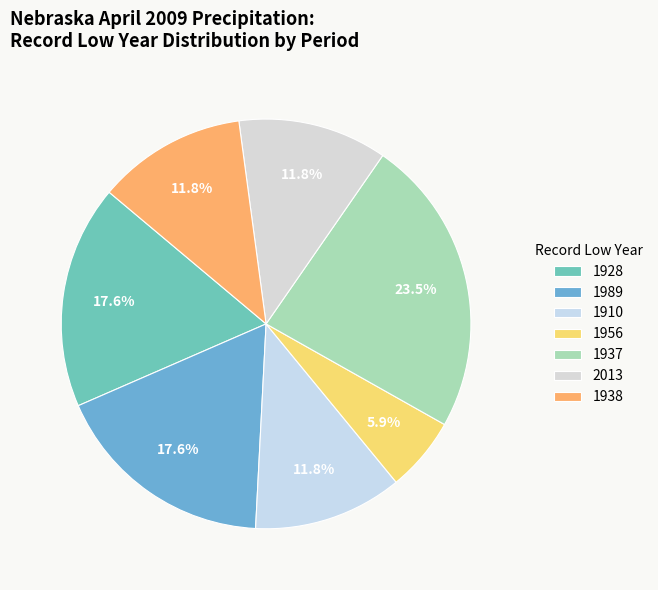

Which category has the biggest portion of the pie?

1937